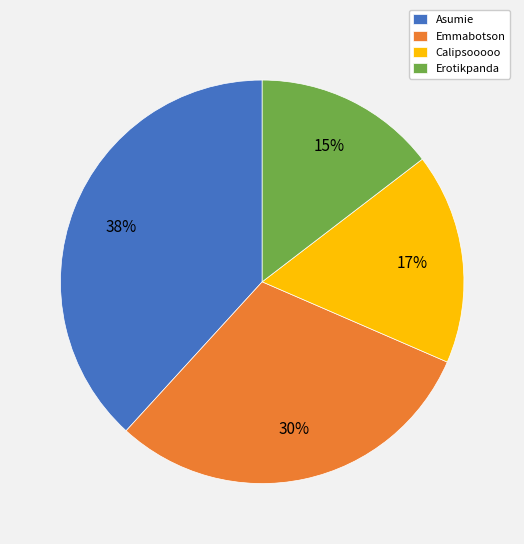

Does Calipsooooo represent more than half of the total?

No